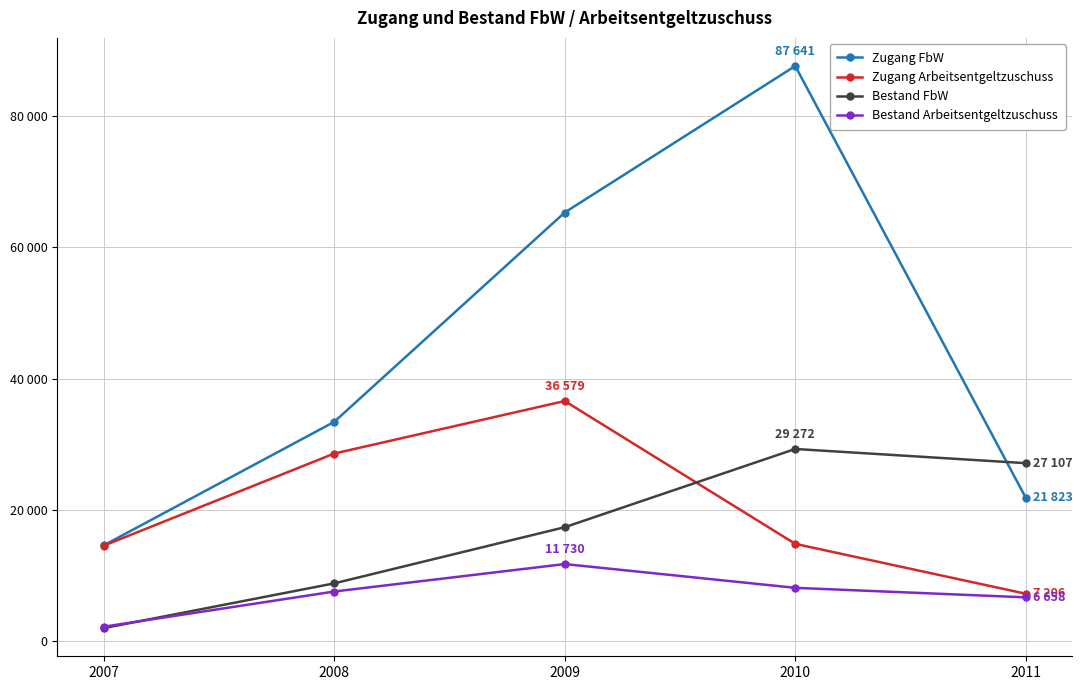

After their last crossing, which series has the higher values: Zugang Arbeitsentgeltzuschuss or Bestand FbW?

Bestand FbW